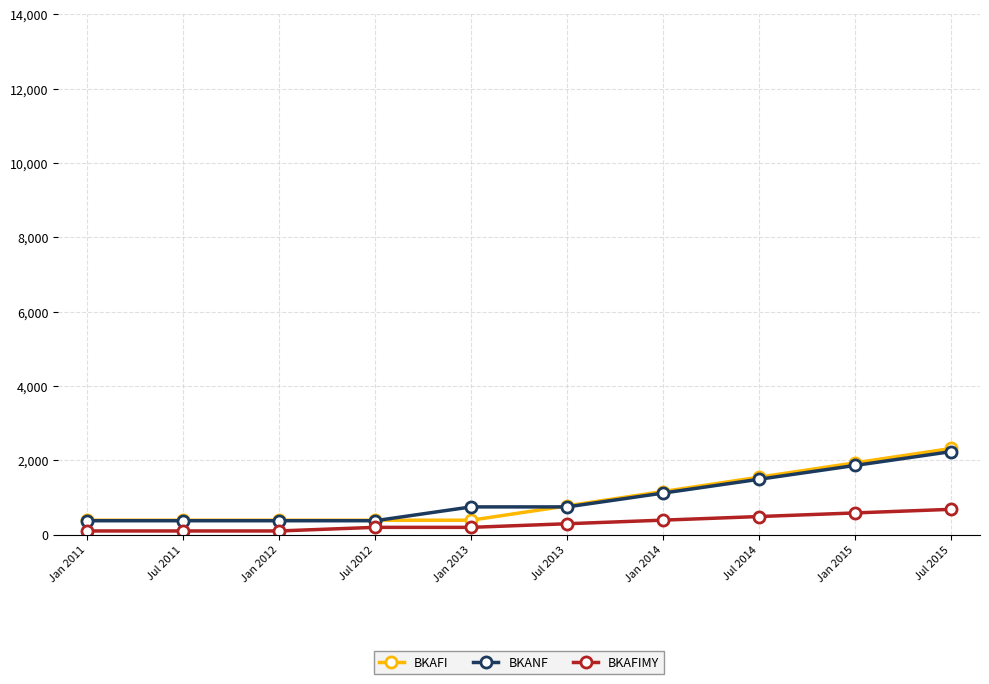

Reading right to left, what are all the values shown in this chart?

BKAFI: 2316	1930	1544	1158	772	386	386	386	386	386
BKANF: 2232	1860	1488	1116	744	744	372	372	372	372
BKAFIMY: 679	582	485	388	291	194	194	97	97	97